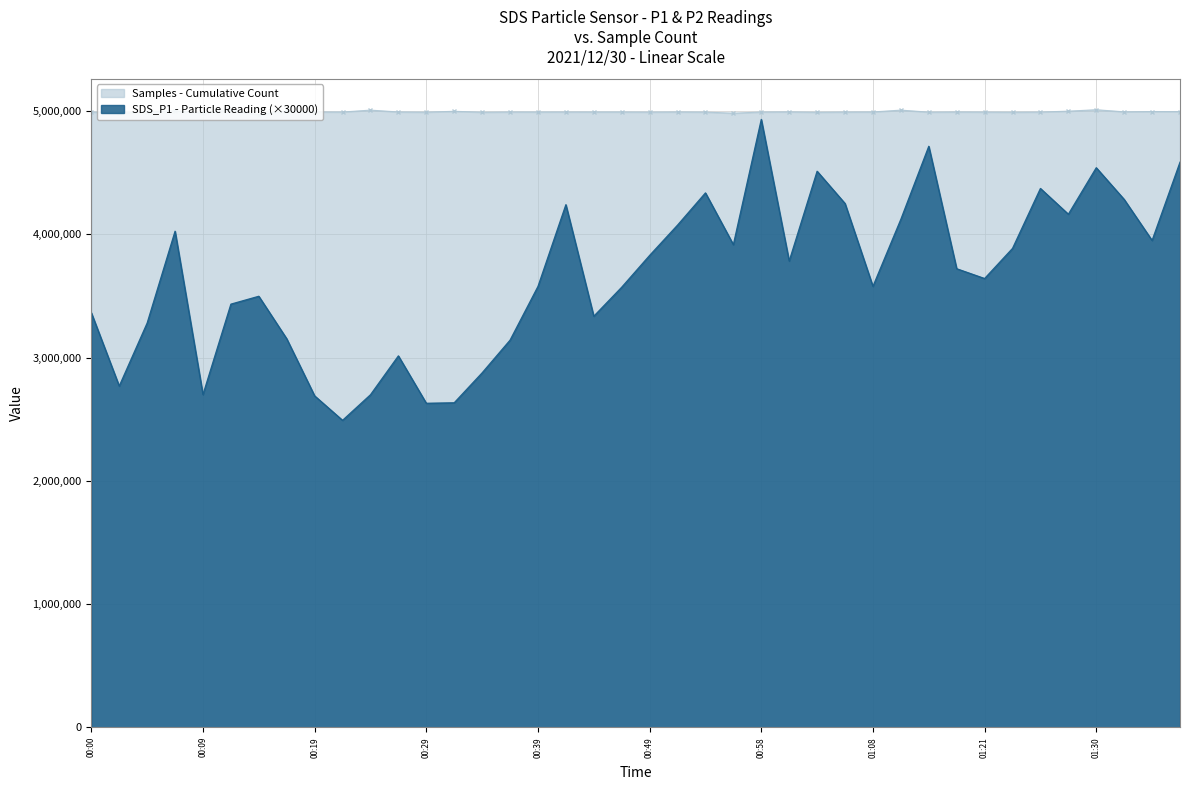

Reading right to left, extract all data points from this chart.

Samples: 4996893.0	4997397.0	4994977.0	5012036.0	5000463.0	4993306.0	4992327.0	4993227.0	4994018.0	4992575.0	5008874.0	4994033.0	4993447.0	4991906.0	4994470.0	4993518.0	4984157.0	4992925.0	4993980.0	4992866.0	4993644.0	4993615.0	4993747.0	4993554.0	4993742.0	4991868.0	4999379.0	4992402.0	4993903.0	5008940.0	4993428.0	4993964.0	5002751.0	4970922.0	5009281.0	4985653.0	5003750.0	4997446.0	4983498.0	4994202.0
SDS_P1: 4586400.0	3951000.0	4284000.0	4541400.0	4164000.0	4373100.0	3886500.0	3642000.0	3721500.0	4715400.0	4122900.0	3578400.0	4251000.0	4512900.0	3783900.0	4933500.0	3917100.0	4337100.0	4075500.0	3829500.0	3571500.0	3336000.0	4241400.0	3577500.0	3141600.0	2876400.0	2633400.0	2629500.0	3014100.0	2698500.0	2490900.0	2689500.0	3153000.0	3498000.0	3434100.0	2700000.0	4026000.0	3280500.0	2769000.0	3364500.0